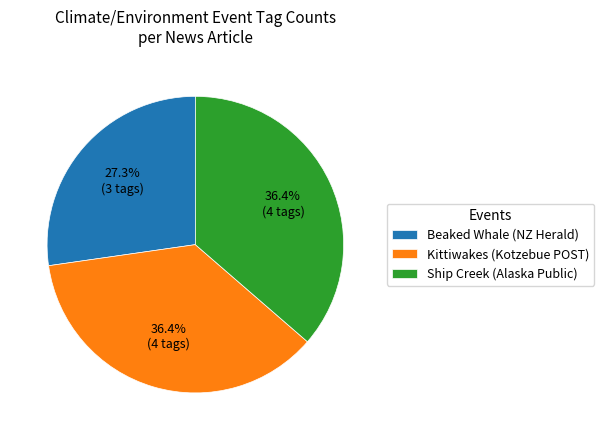

Do Ship Creek (Alaska Public) and Kittiwakes (Kotzebue POST) together represent more than half of the pie?

Yes